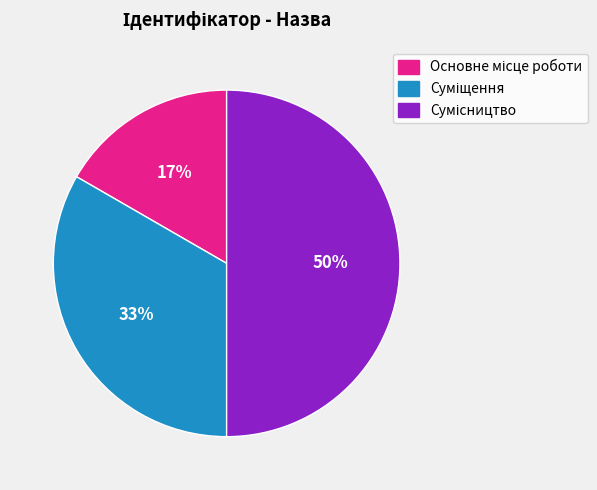

To the nearest percent, what is the average slice percentage?

33%